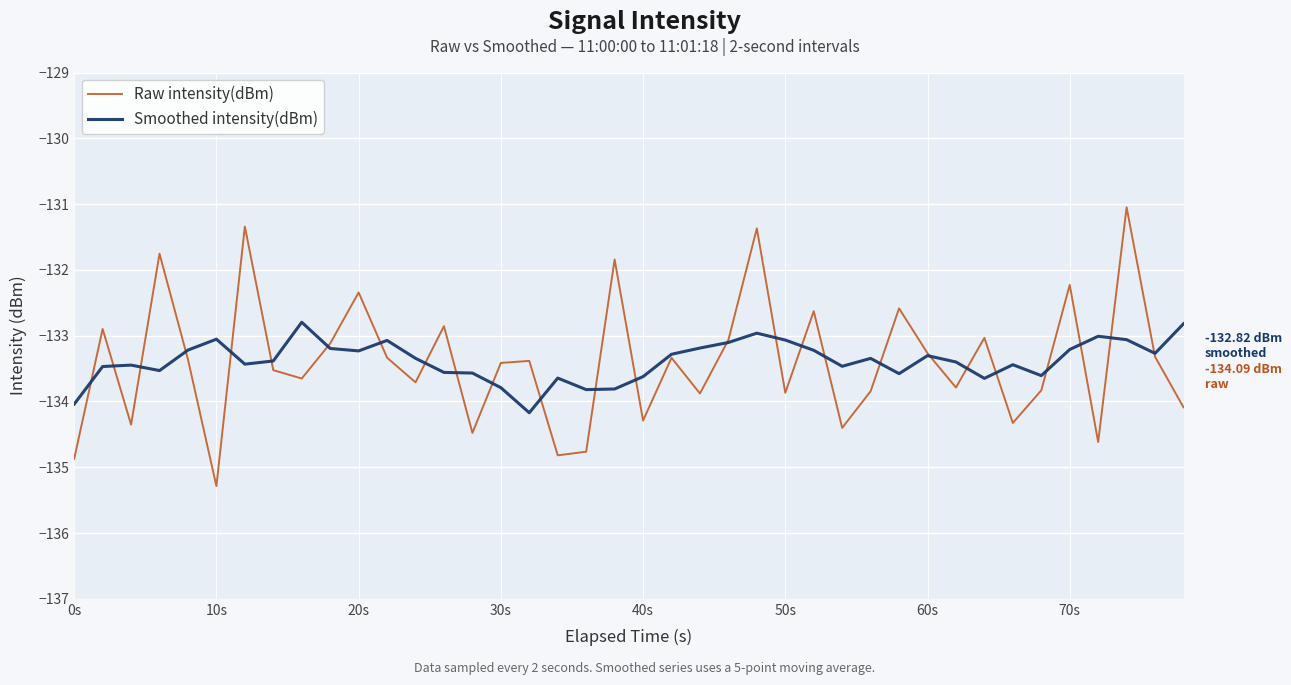

Which series has the widest spread of values?

Raw intensity(dBm)